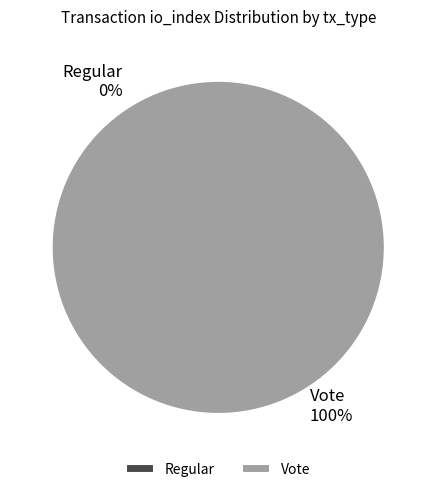

Does Vote represent more than half of the total?

Yes